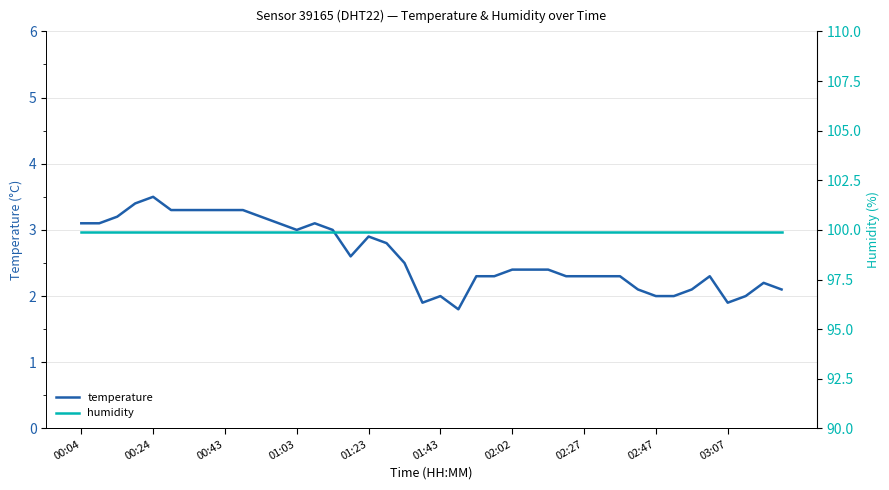

True or false: temperature and humidity intersect in this chart.

False